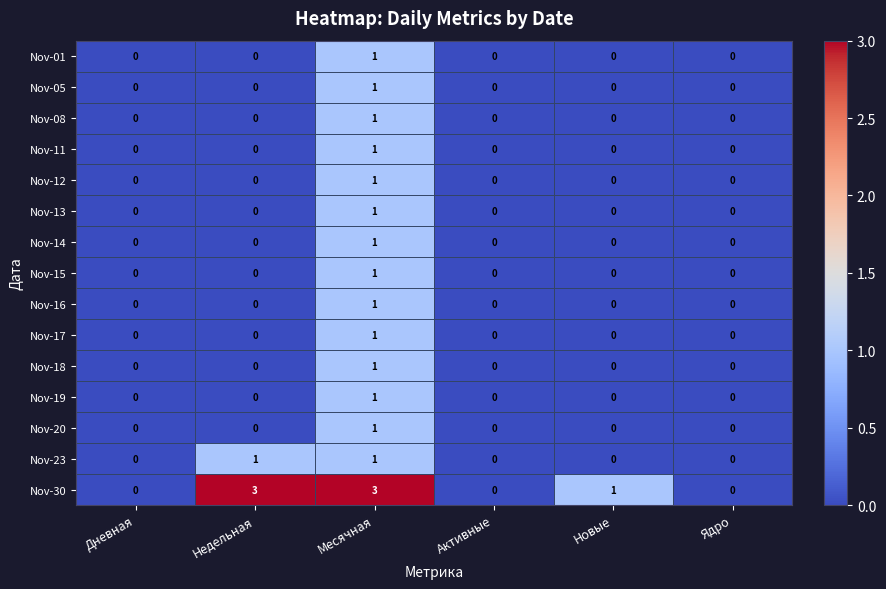

At which label does Nov-12 reach its peak?

Месячная